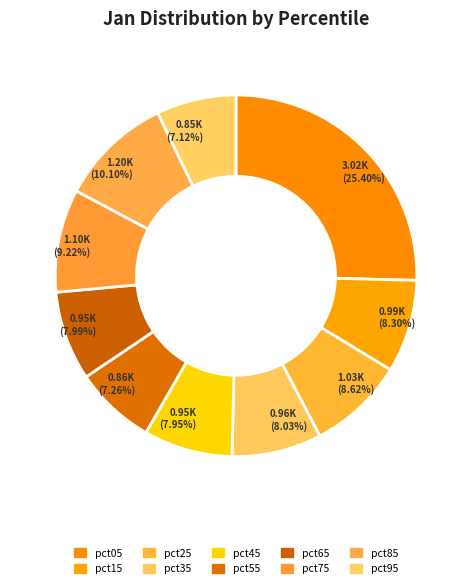

How many segments does this pie chart have?

10